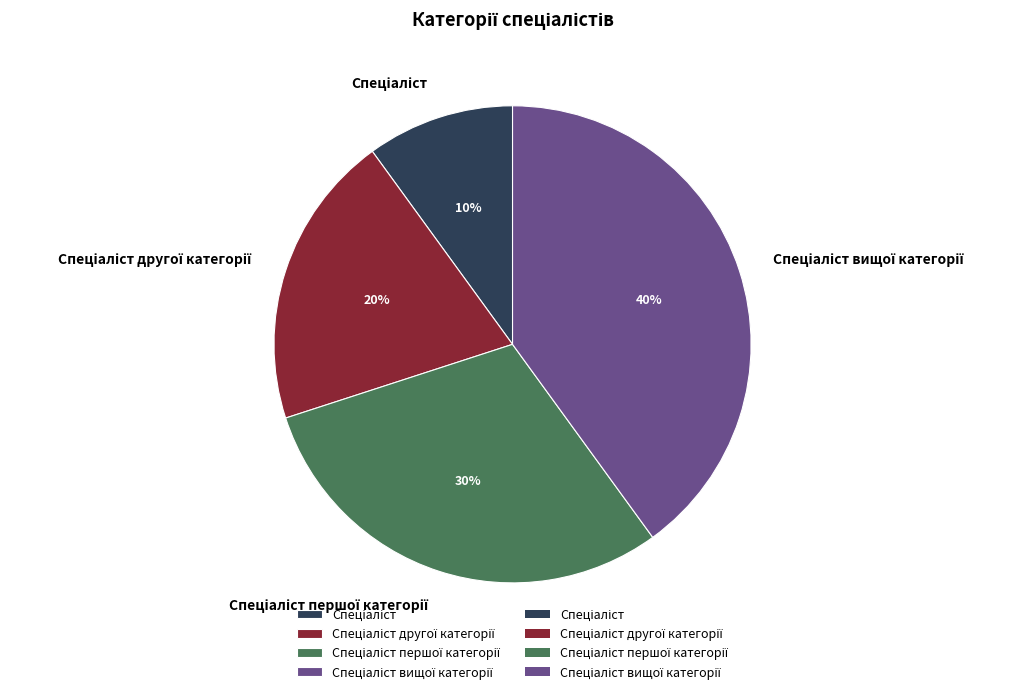

Does any single category account for the majority?

No